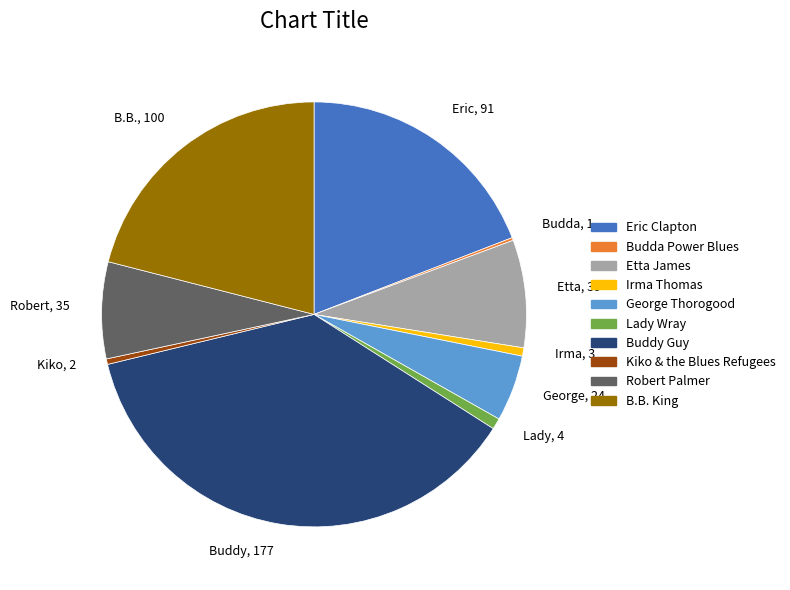

Approximately how many times larger is the value at Buddy Guy compared to B.B. King?

1.8